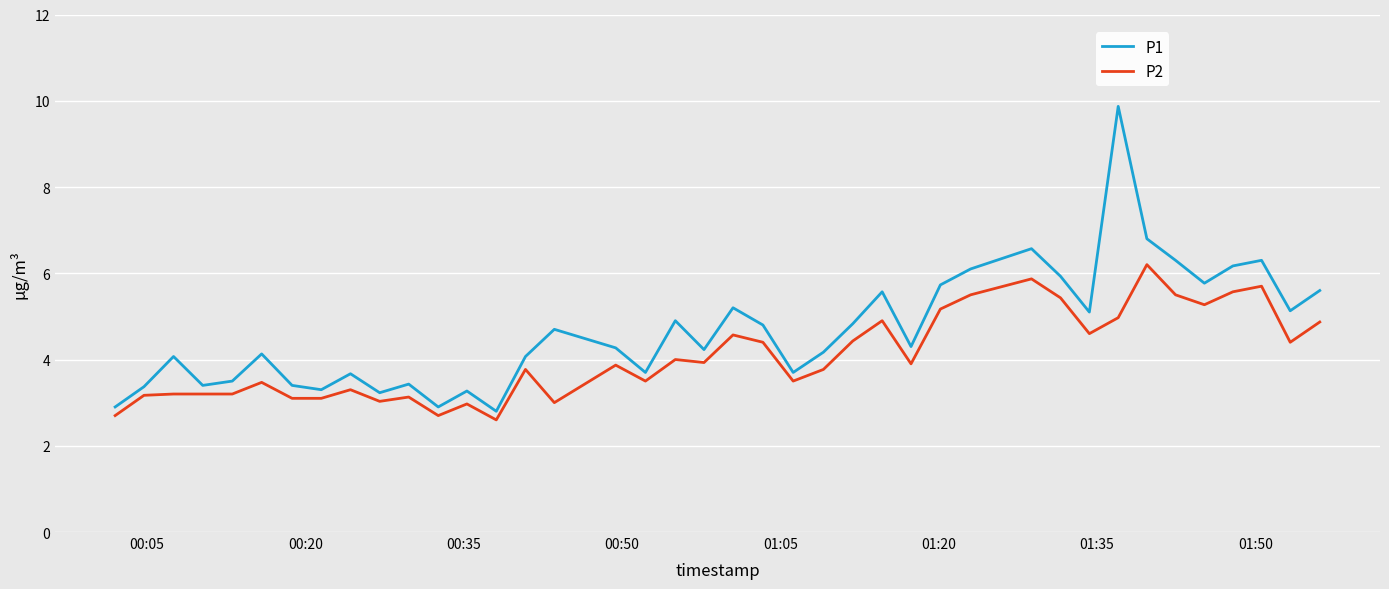

What is the difference between the maximum and minimum values in the P1 series?

7.1